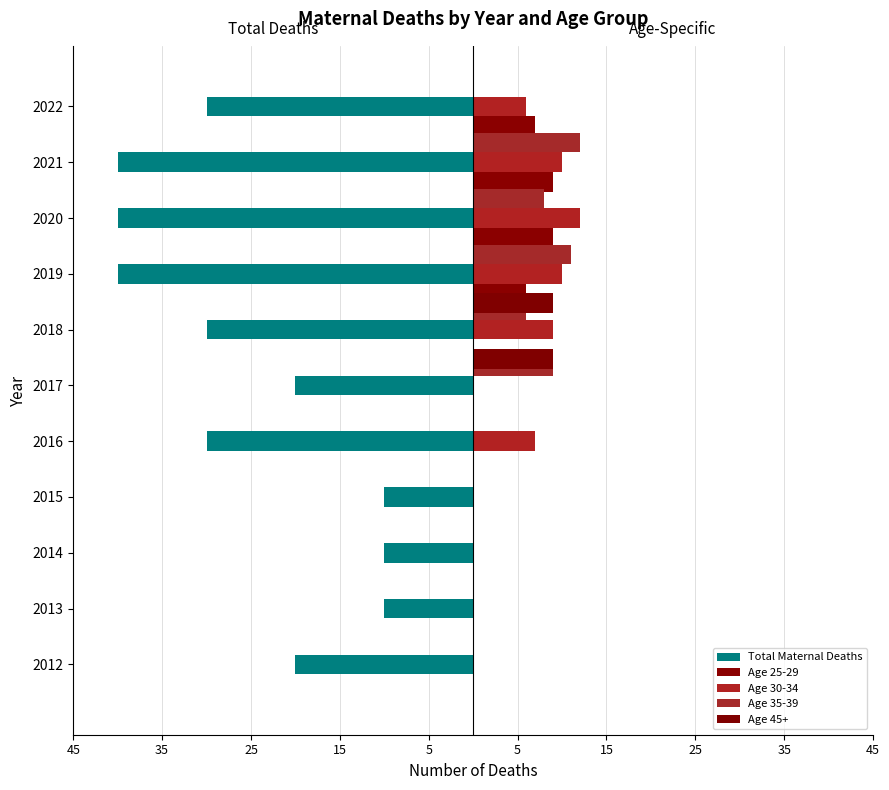

The value of Age 35-39 at 2019 is 11. True or false?

True